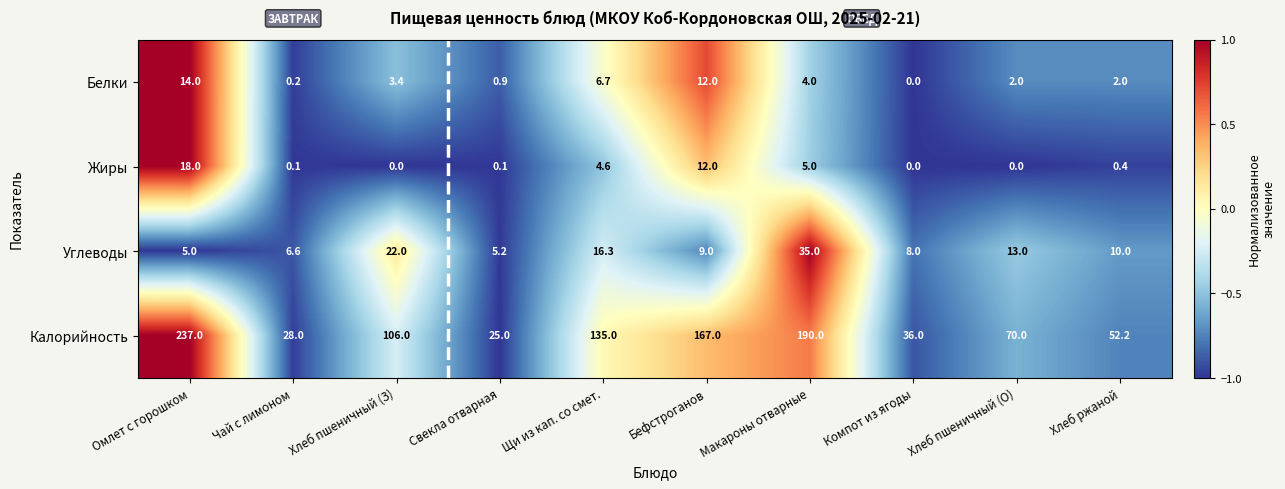

What is the sum of all Калорийность values?

1046.2